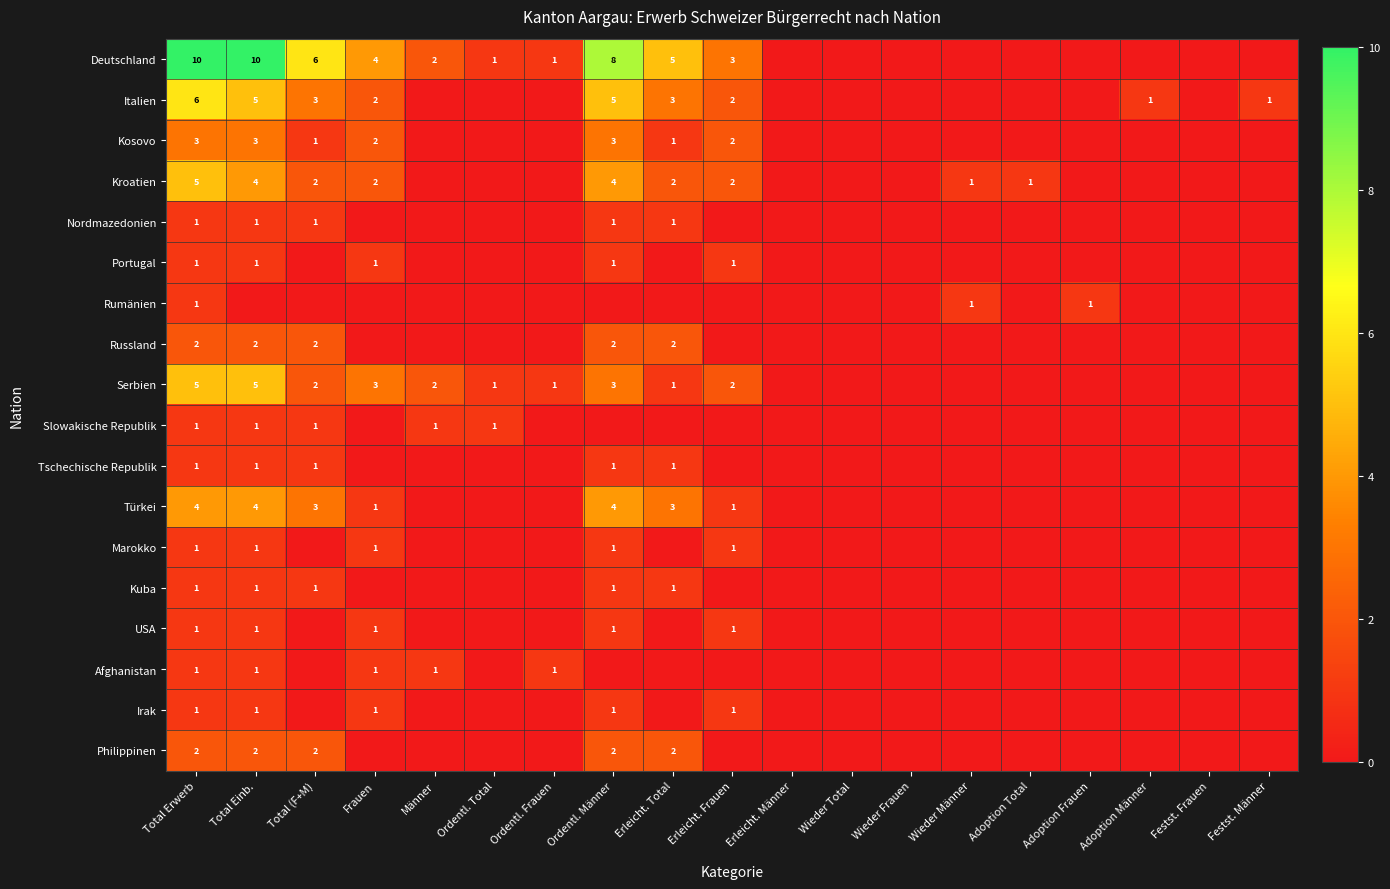

What is the difference between the highest and lowest values at Total Erwerb?

9